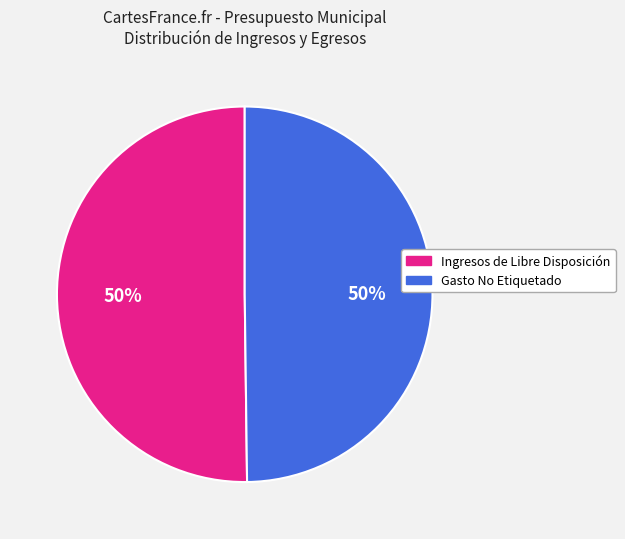

Is it true that Ingresos de Libre Disposición is 59% of the pie?

False